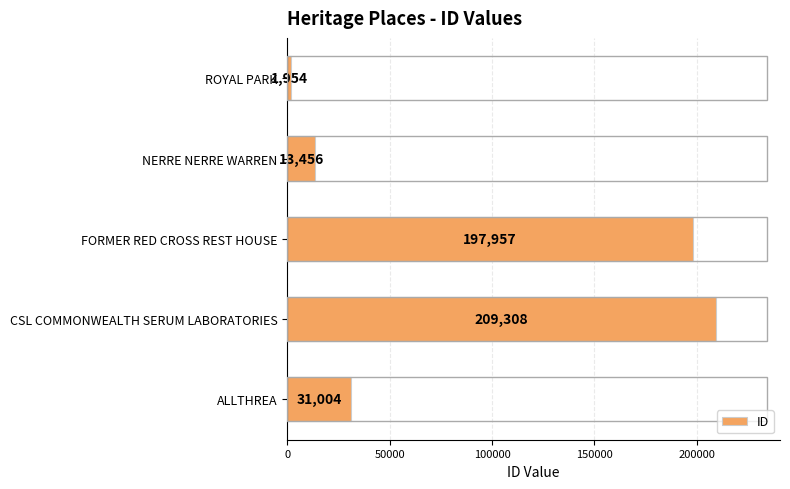

Is it true that the value at CSL COMMONWEALTH SERUM LABORATORIES is 357013?

False